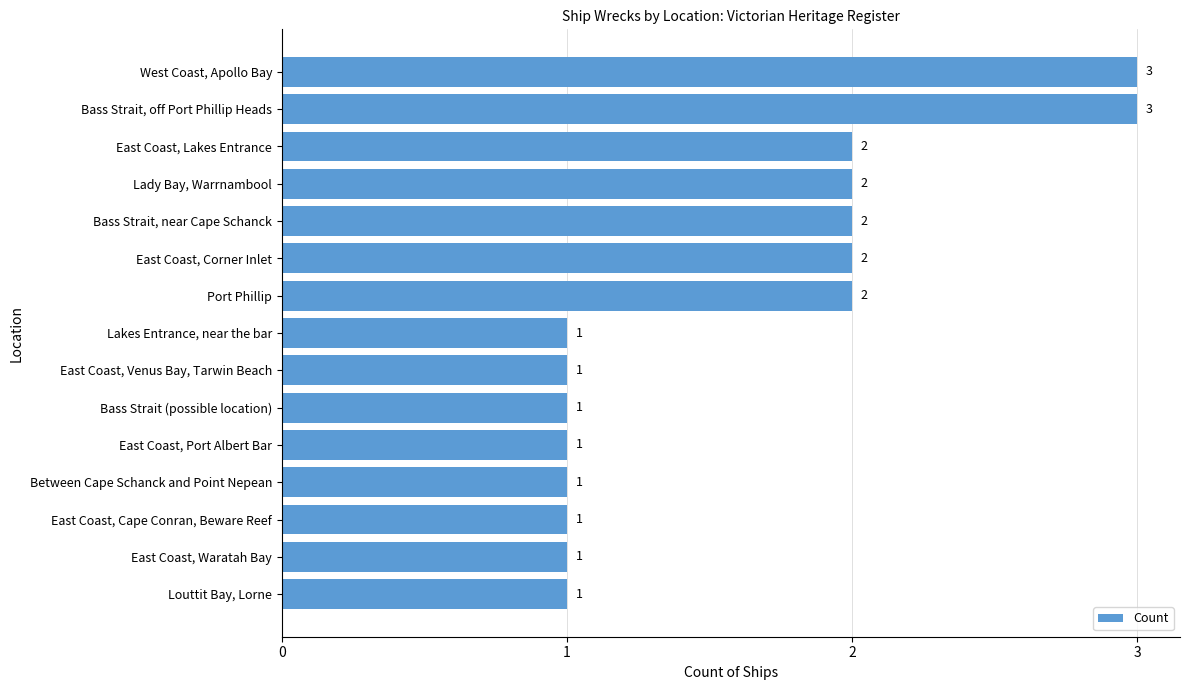

How many bars are there in total?

15